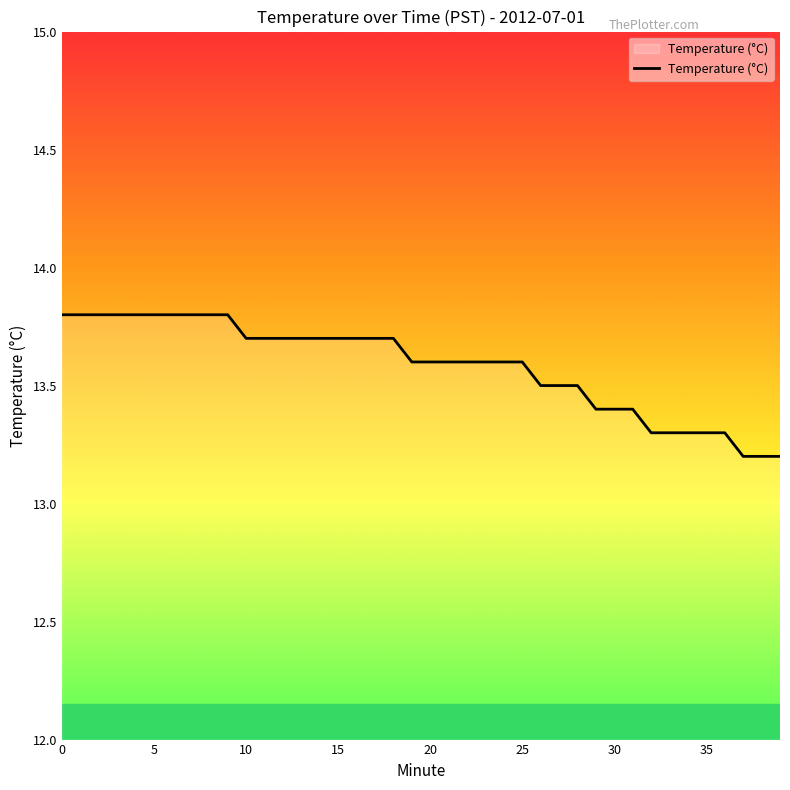

What is the maximum value shown in the chart?

13.8